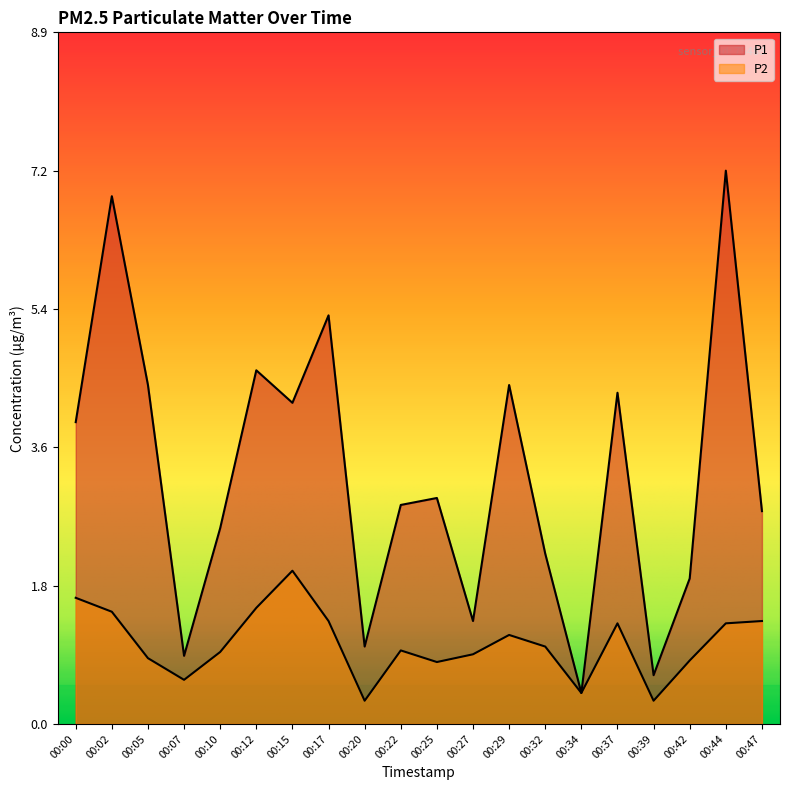

True or false: P2 has a value of 1.5 at 00:12.

True